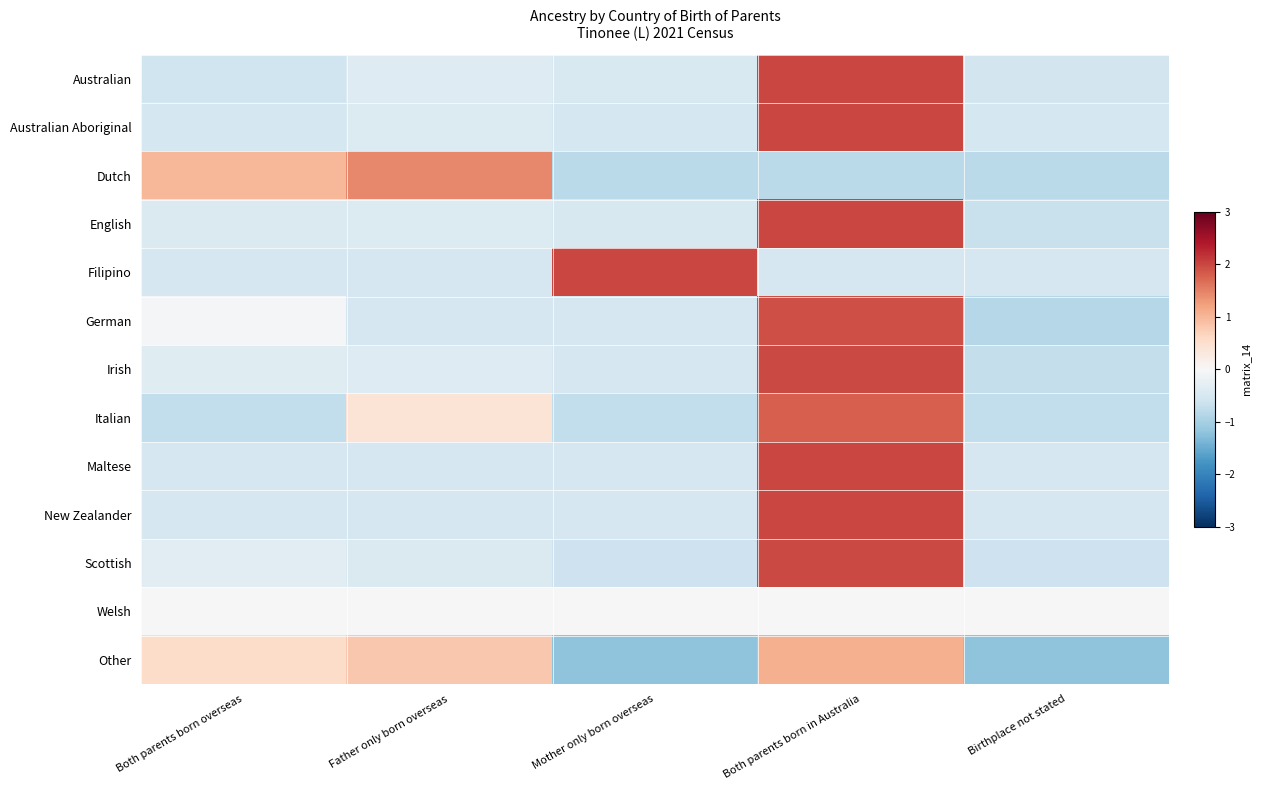

What is the smallest value displayed?

-1.2